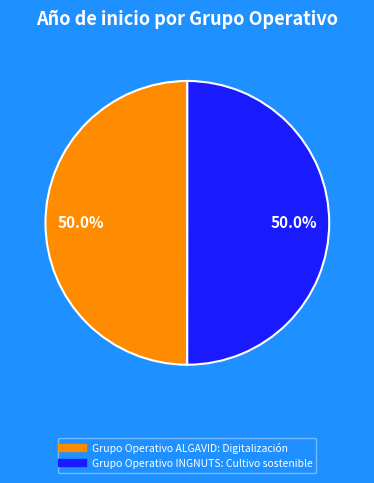

To the nearest percent, what is the combined percentage of Grupo Operativo ALGAVID and Grupo Operativo INGNUTS?

100%